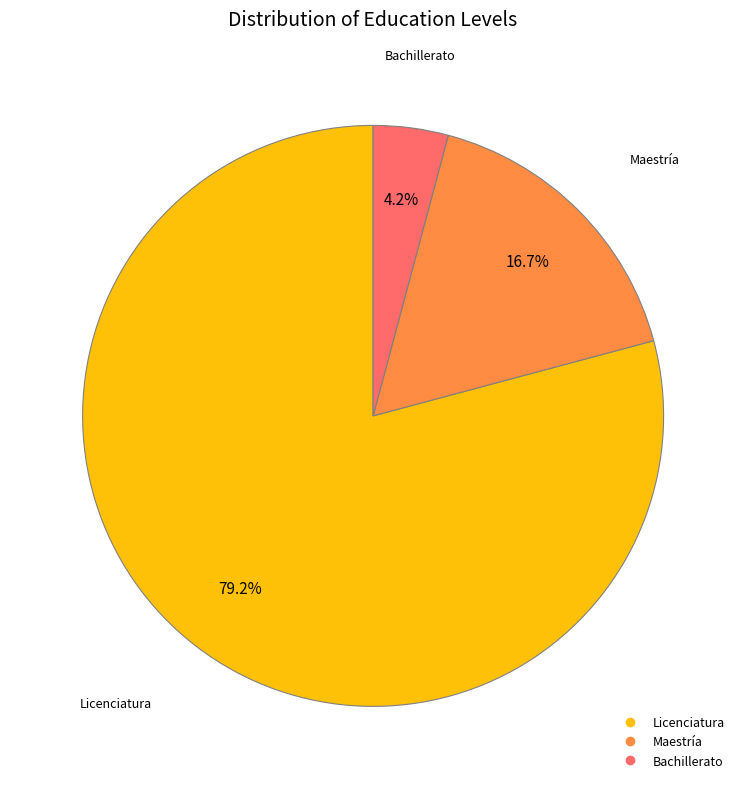

Which slice is the largest?

Licenciatura